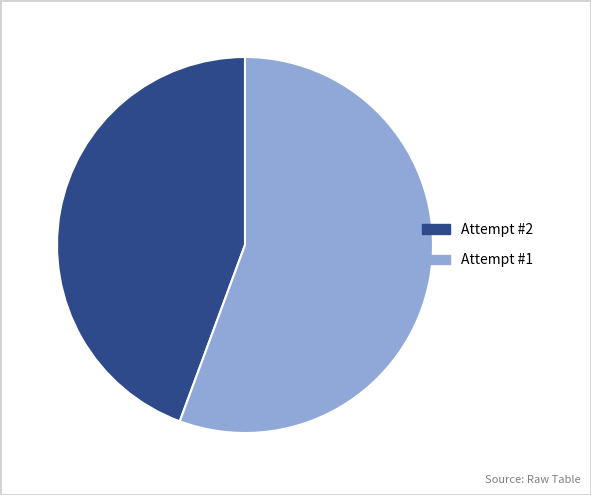

What is the ratio of the value at Attempt #1 to the value at Attempt #2?

1.3